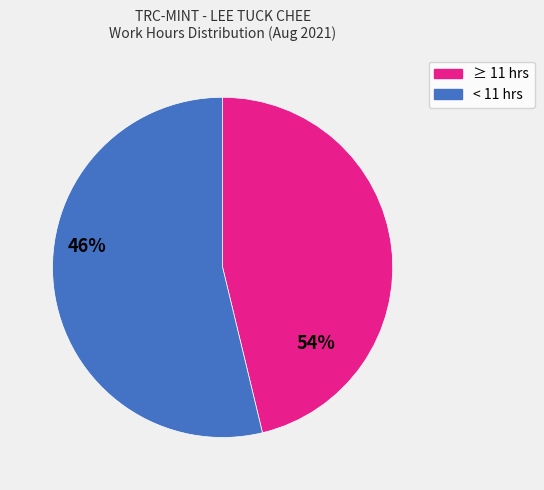

Does any single category account for the majority?

Yes